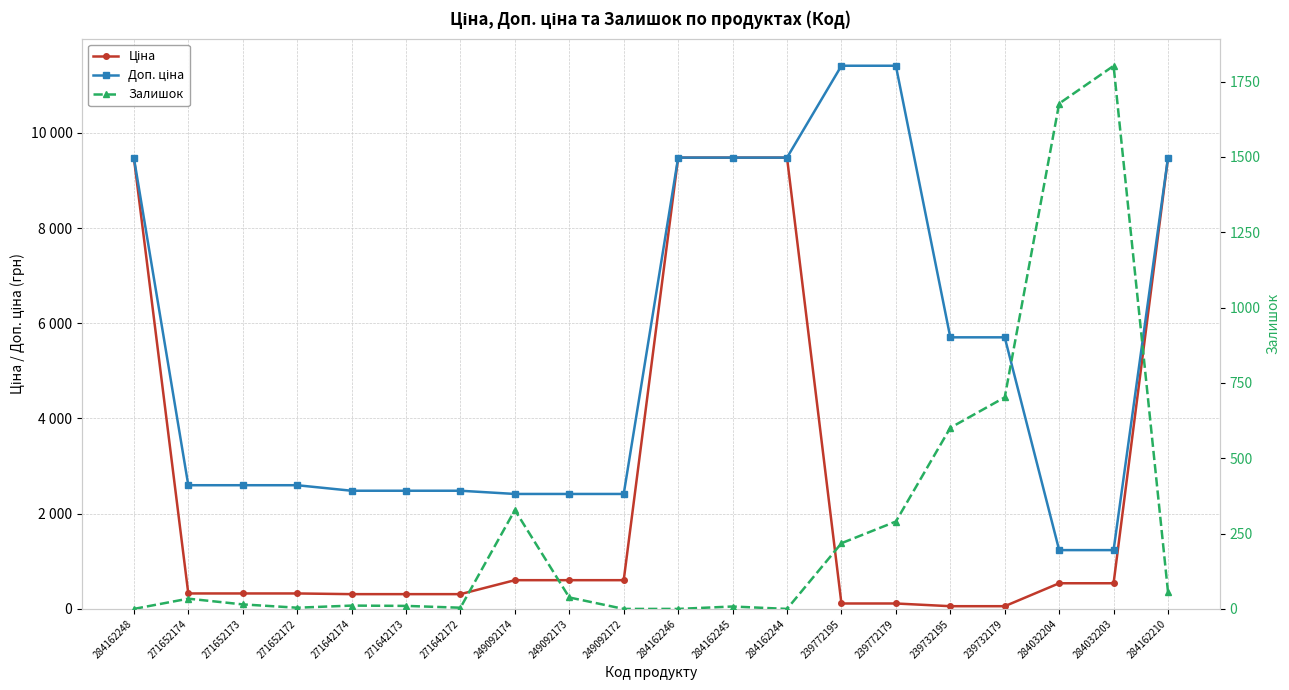

True or false: Доп. ціна and Ціна cross at least once.

False